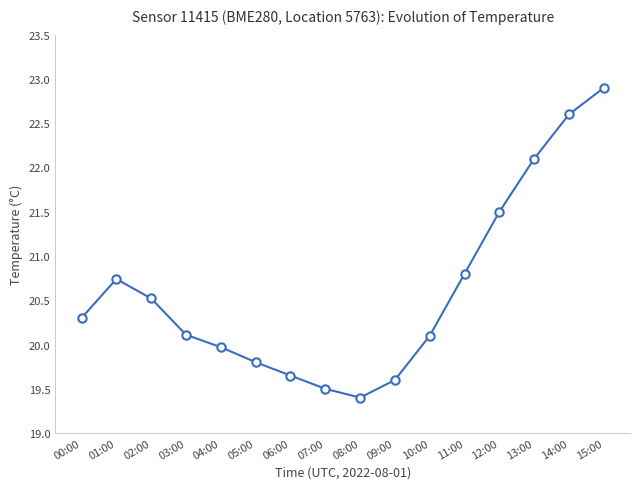

How many points are lower than both their immediate neighbors (excluding endpoints)?

1